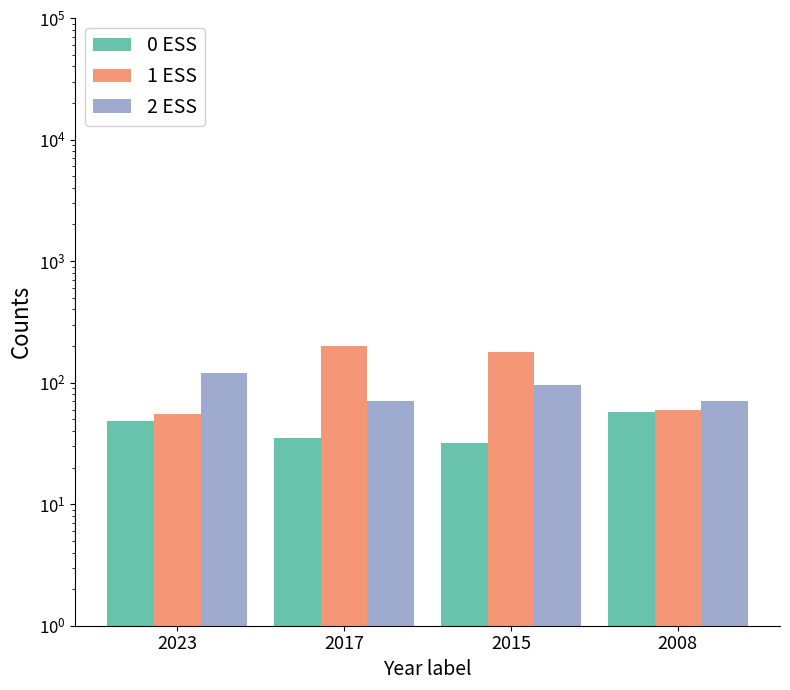

What are all the series names shown in the legend?

0 ESS, 1 ESS, 2 ESS